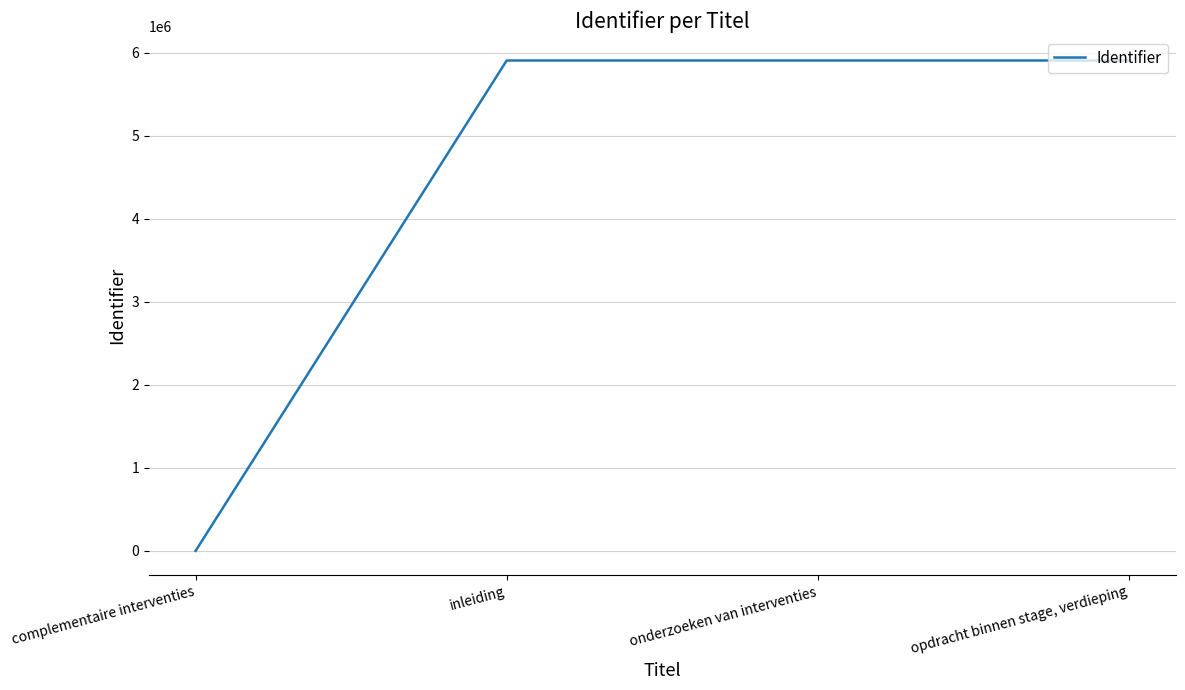

At which category does the chart reach its minimum across all series?

complementaire interventies